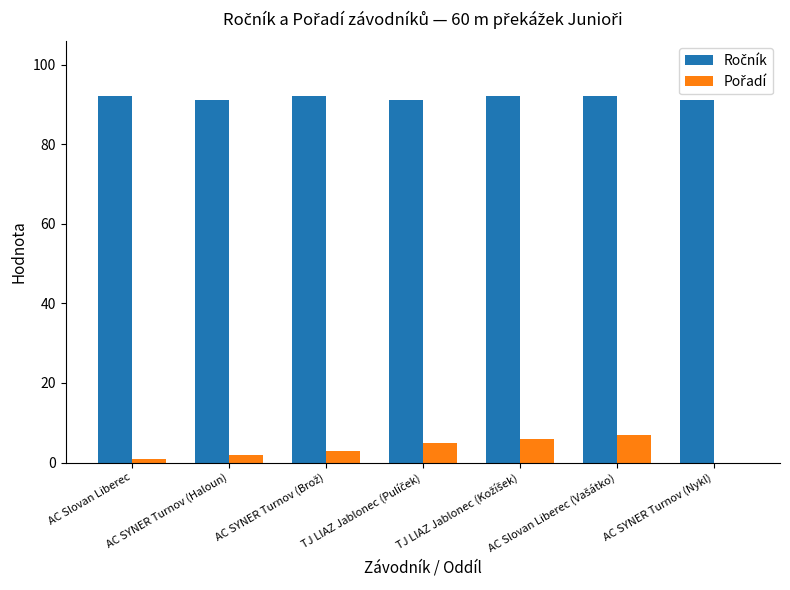

What is the label of the 1st bar from the left?

AC Slovan Liberec